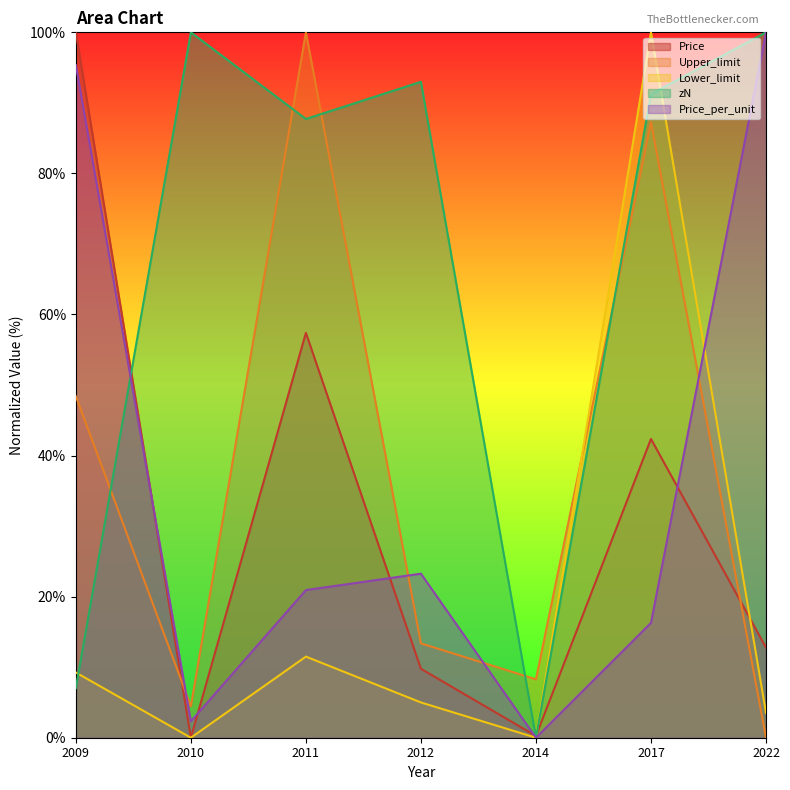

How many series are shown in this chart?

5